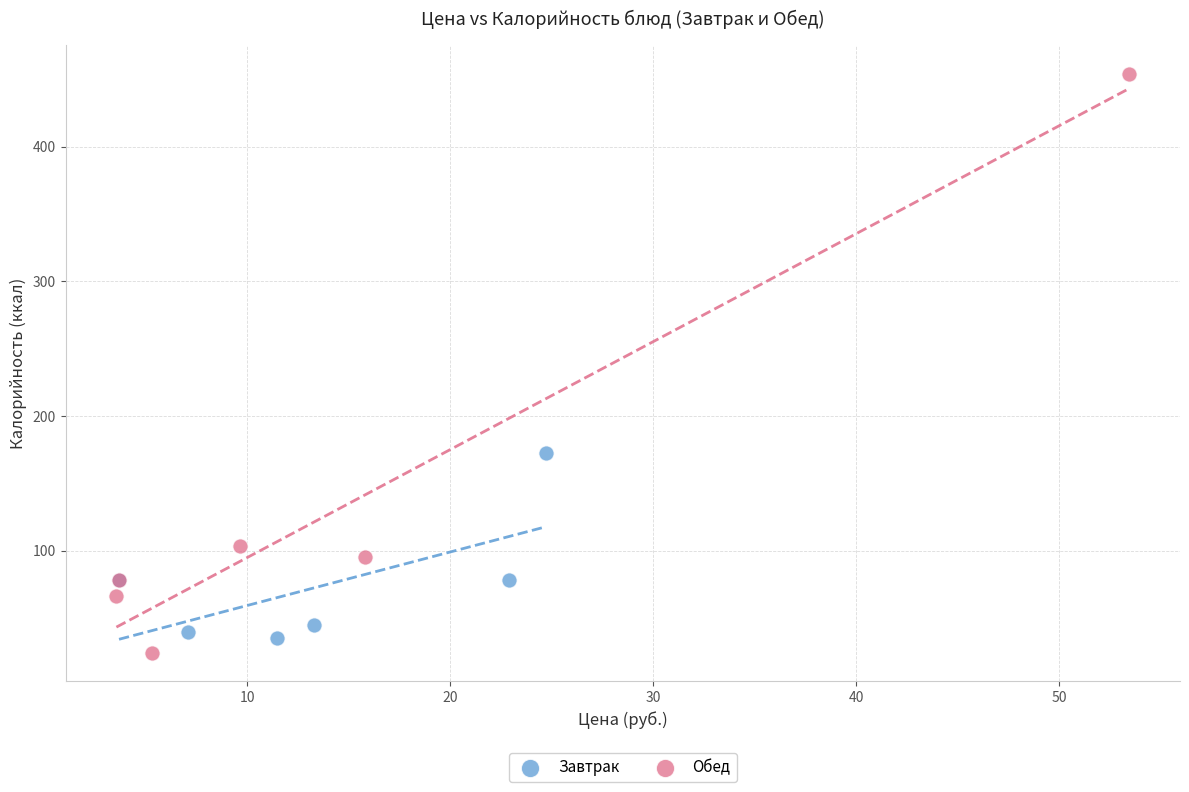

Which series has the largest Y range (max minus min)?

Обед